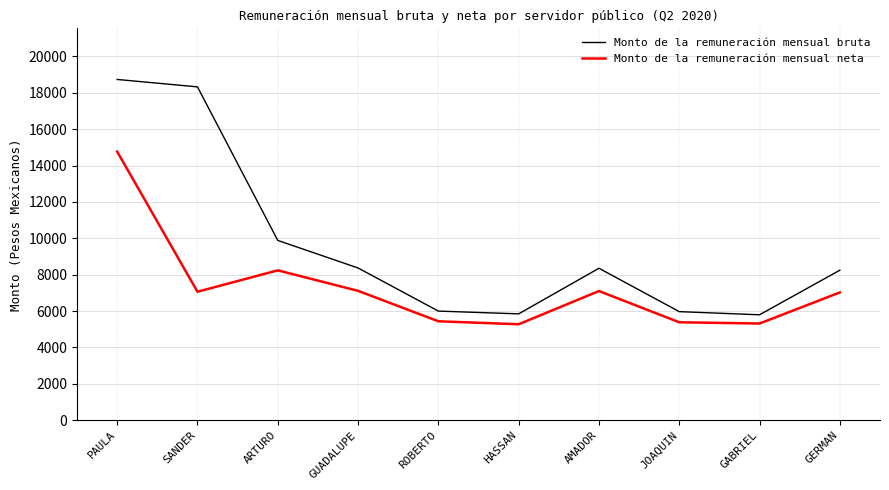

What is the difference between the maximum and second lowest values in the Monto de la remuneración mensual neta series?

9450.6